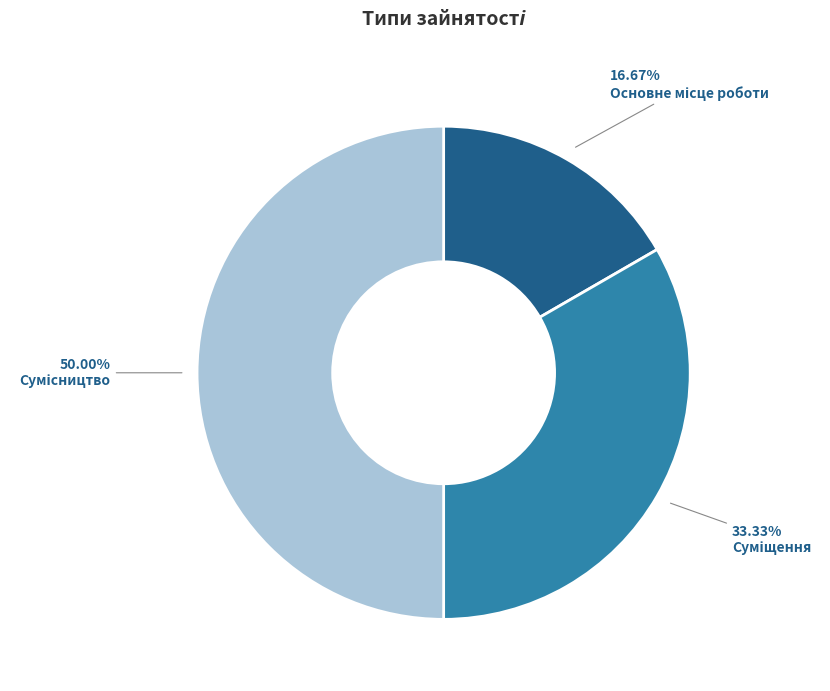

The Сумісництво slice represents 42% of the pie. True or false?

False